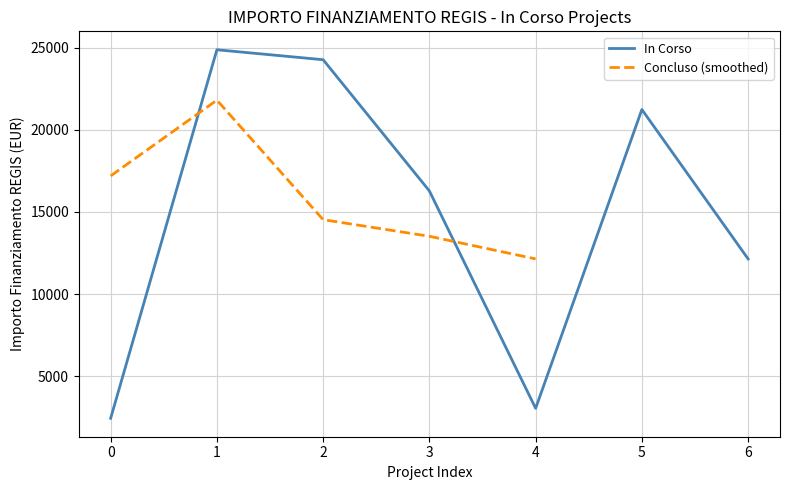

Rank the categories by In Corso value from highest to lowest.

1, 2, 5, 3, 6, 4, 0